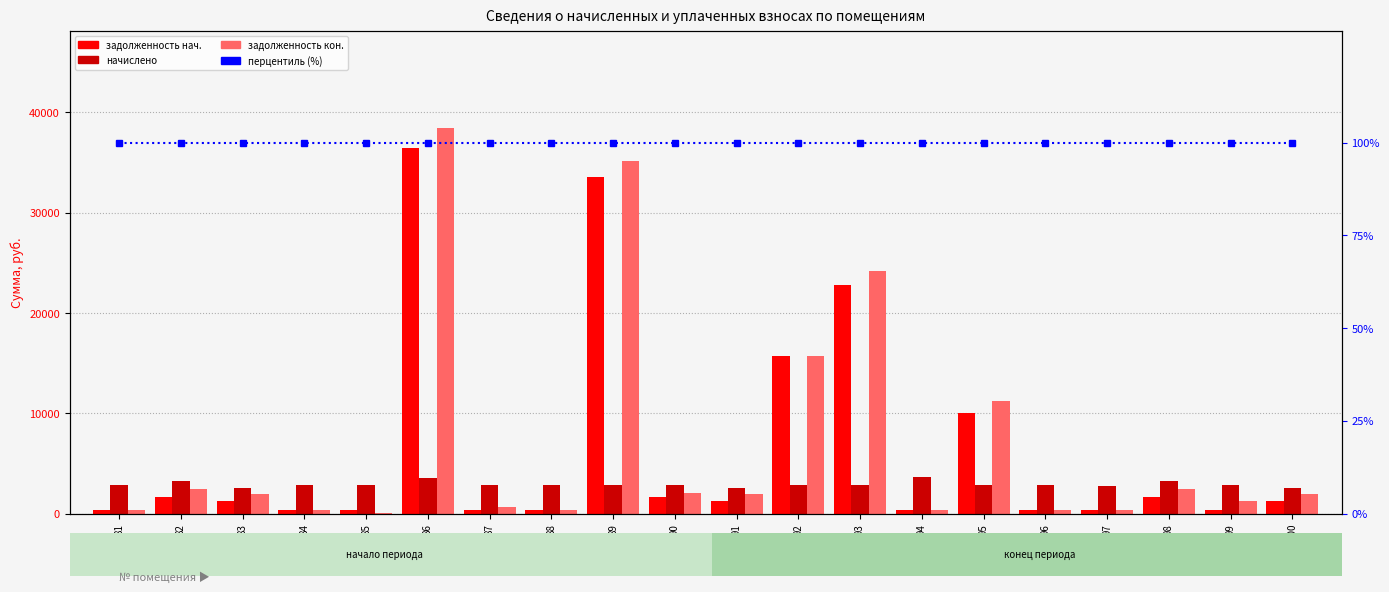

Reading left to right, extract all data points from this chart.

задолженность (начало): 313.7	1614.4	1270.7	314.4	318.8	36460.1	315.8	315.7	33506.8	1619.7	1270.7	15739.3	22736.2	405.6	10011.1	317.0	309.8	1630.4	318.7	1278.7
начислено: 2823.2	3228.8	2541.4	2829.2	2877.1	3596.4	2847.2	2847.2	2859.1	2834.5	2541.4	2859.1	2847.2	3650.3	2883.2	2853.2	2787.2	3260.7	2823.2	2557.4
задолженность (конец): 313.7	2421.6	1906.1	313.7	29.3	38441.8	631.9	316.4	35159.8	2024.7	1906.1	15739.2	24155.5	405.6	11217.0	317.0	309.1	2445.5	1264.8	1918.1
перцентиль (%): 100.0	100.0	100.0	100.0	100.0	100.0	100.0	100.0	100.0	100.0	100.0	100.0	100.0	100.0	100.0	100.0	100.0	100.0	100.0	100.0